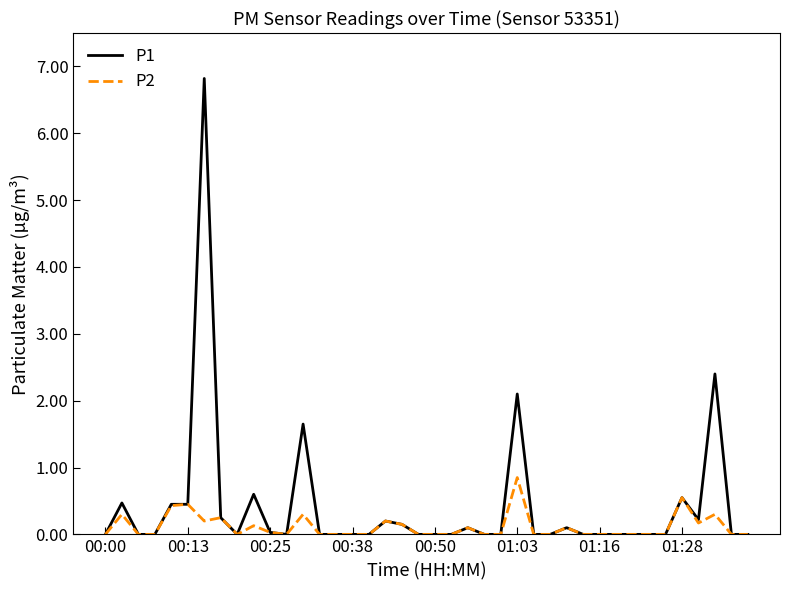

What is the maximum value shown in the chart?

6.8